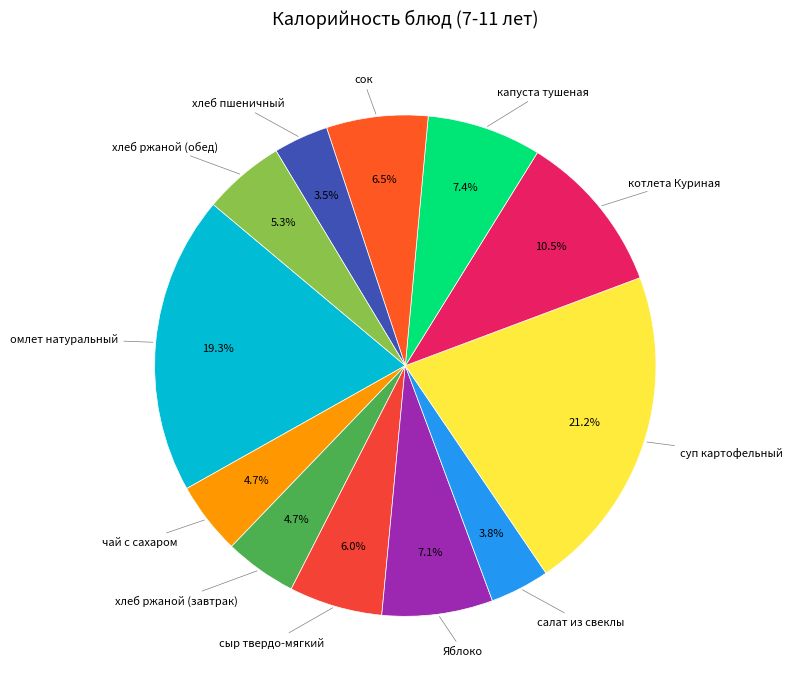

How many slices are in this pie chart?

12